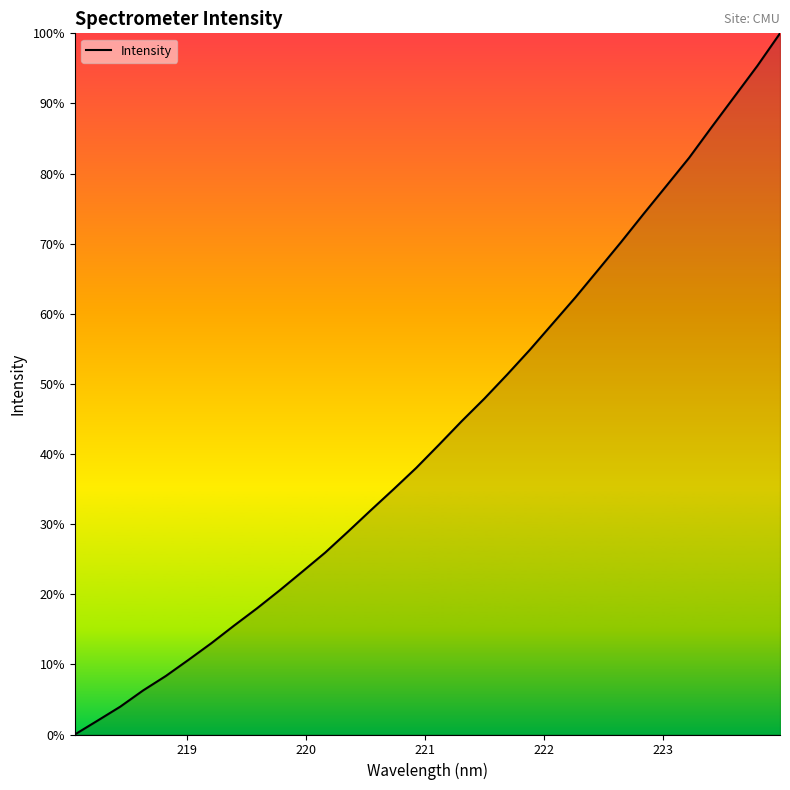

Does the chart have visible grid lines?

No